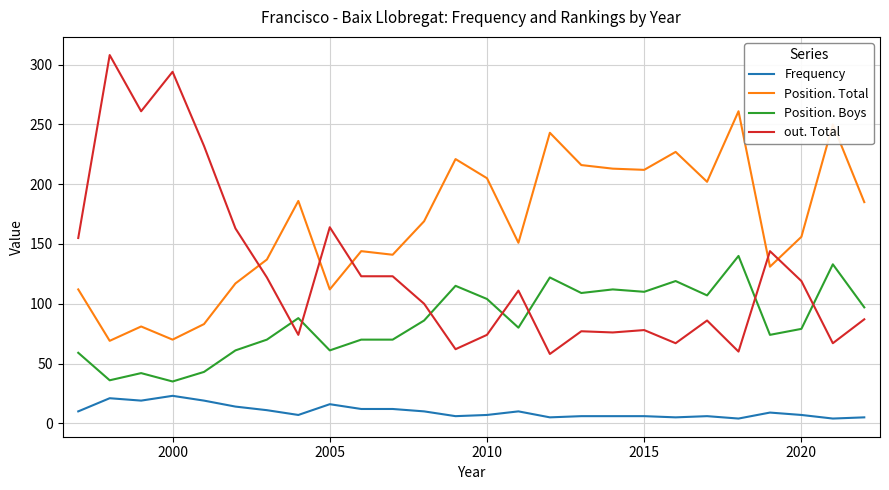

Which series has the largest total across all categories?

Position. Total